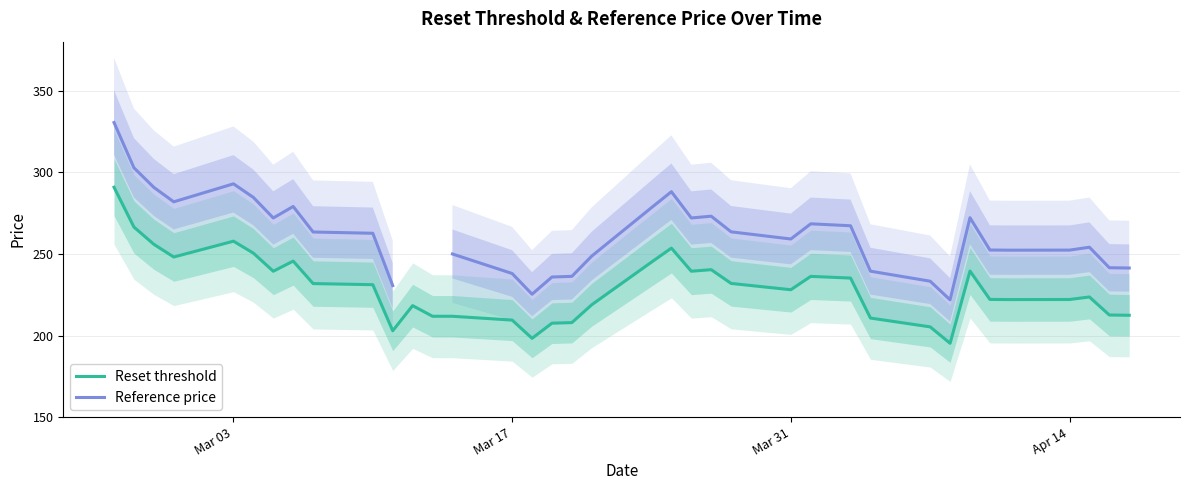

What is the maximum value for Reset threshold?

290.9